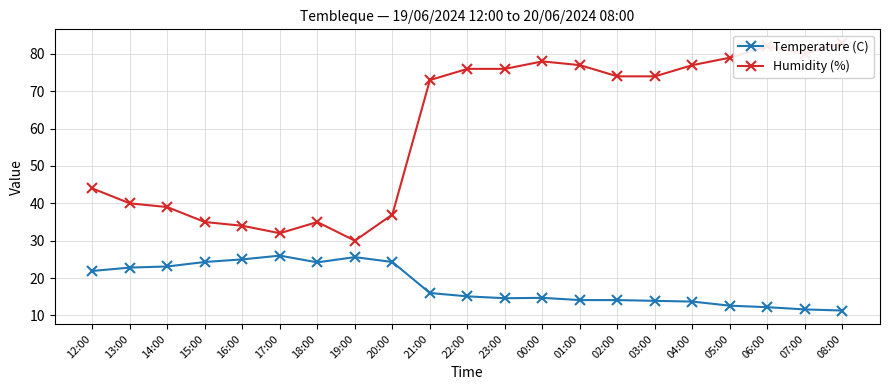

At which category does Humidity (%) reach its first local valley?

17:00